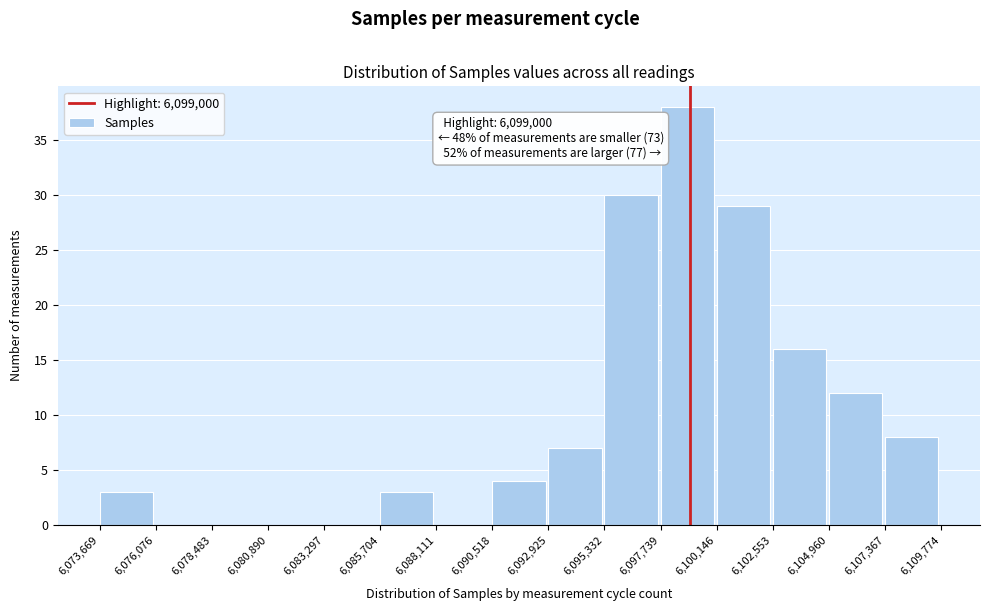

Over which range of the x-axis is the bar tallest?

6,097,739 to 6,100,146